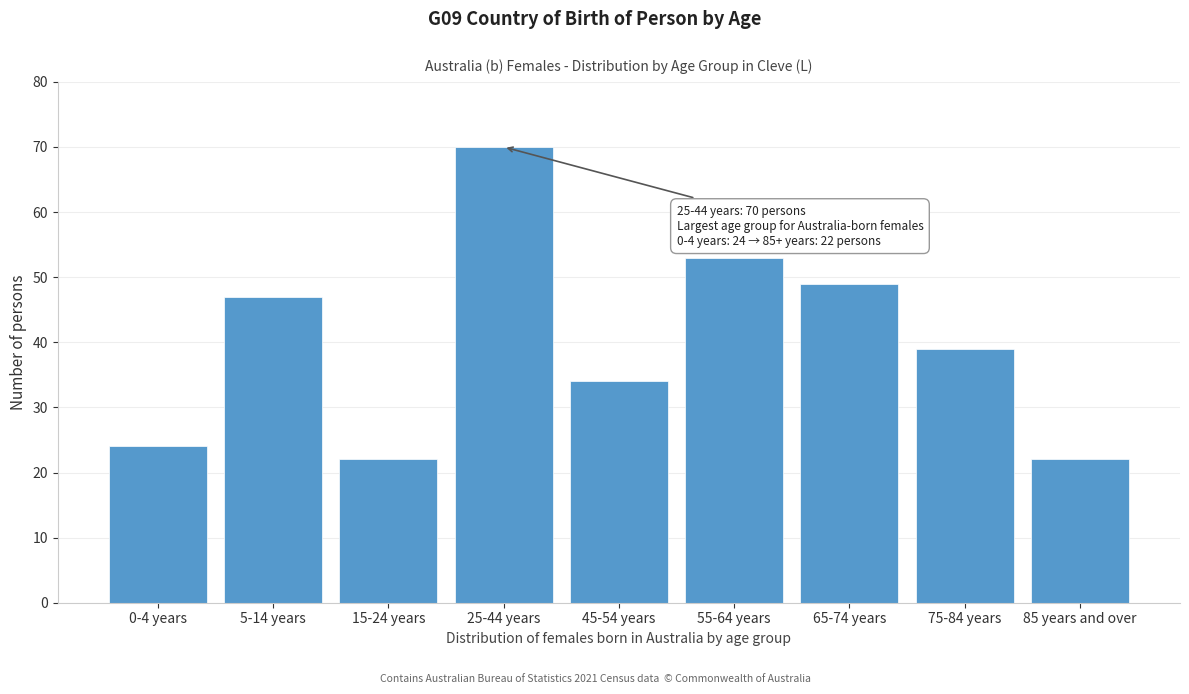

Reading left to right, transcribe all the data shown in this chart.

0-4 years=24	5-14 years=47	15-24 years=22	25-44 years=70	45-54 years=34	55-64 years=53	65-74 years=49	75-84 years=39	85 years and over=22